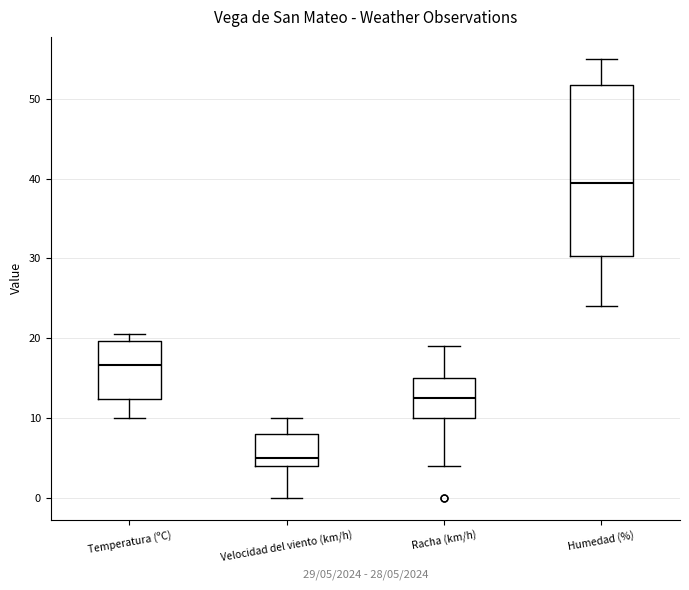

Reading left to right, read every box against the y-axis: the position of its median line, the range the box covers, and the ends of its whiskers. The values are not printed on the chart, so give them approximately, as read against the axis.

Temperatura (ºC): median 17, box 12 to 20, whiskers 10 to 21
Velocidad del viento (km/h): median 5, box 4 to 8, whiskers 0 to 10
Racha (km/h): median 13, box 10 to 15, whiskers 4 to 19
Humedad (%): median 40, box 30 to 52, whiskers 24 to 55